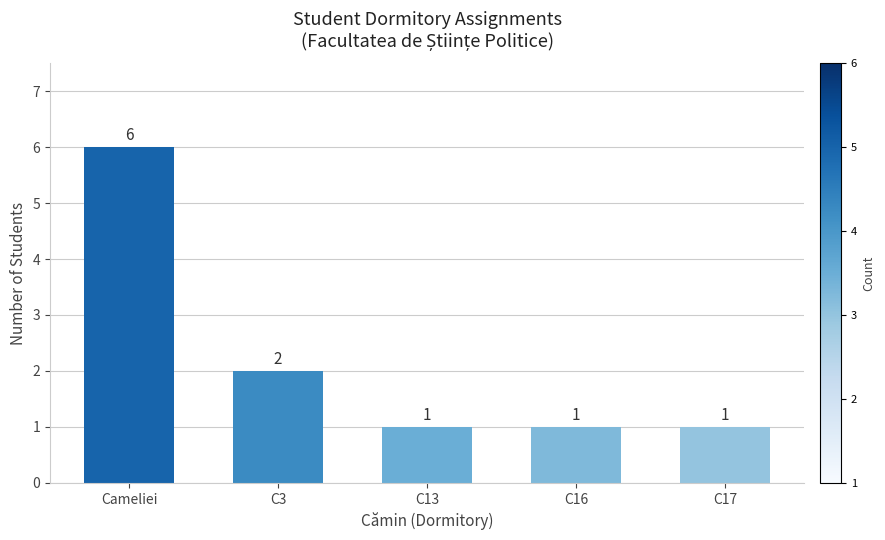

What is the change in value from C3 to C16?

-1